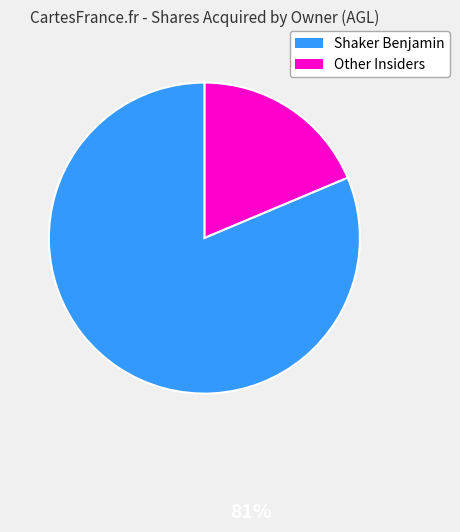

How many segments does this pie chart have?

2